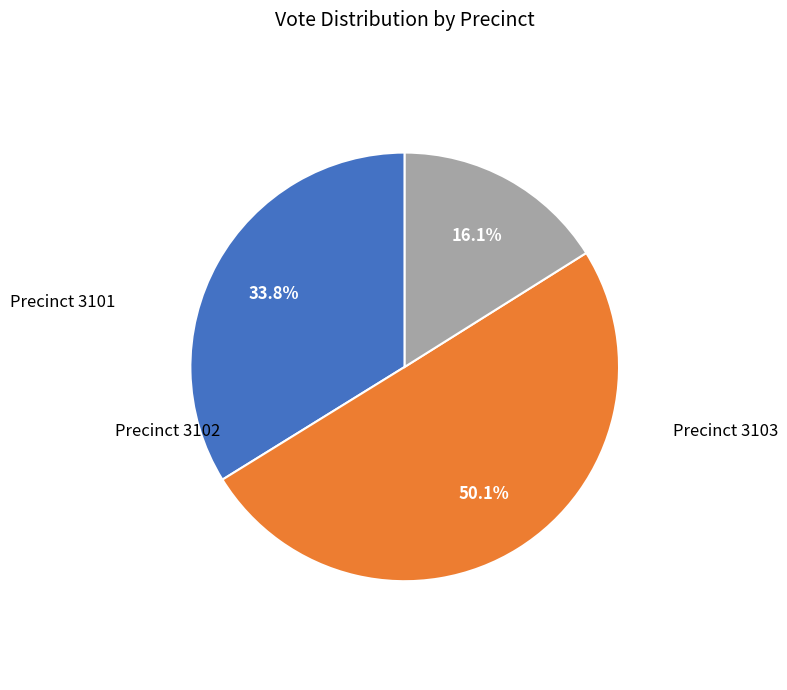

To the nearest percent, what percentage of the pie is Precinct 3102?

50%